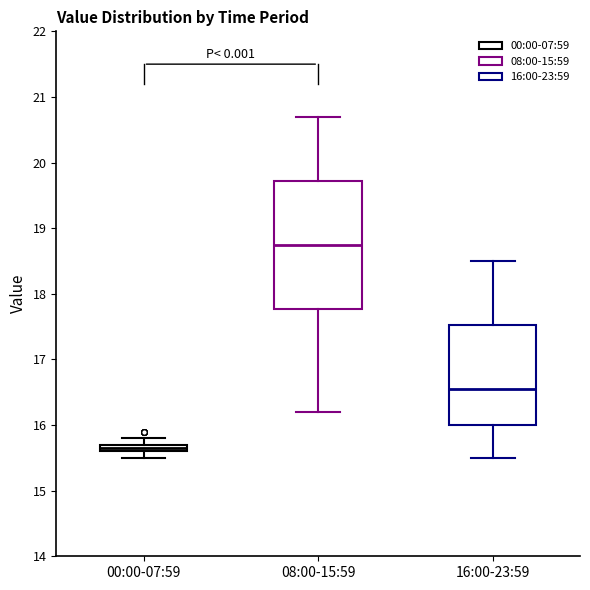

Where does the lower whisker of the box for 16:00-23:59 end on the y-axis? The values are not printed on the chart, so give them approximately, as read against the axis.

15.5